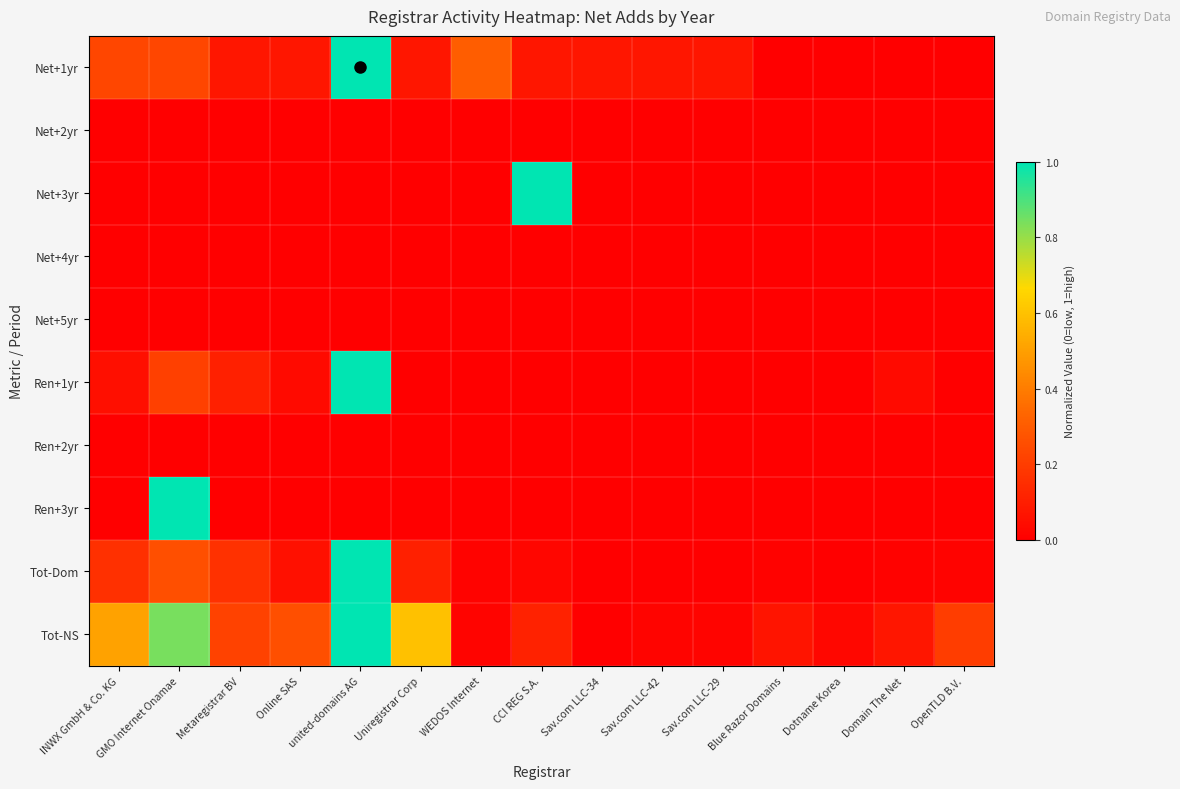

What is the total value across all series at Metaregistrar BV?

0.6